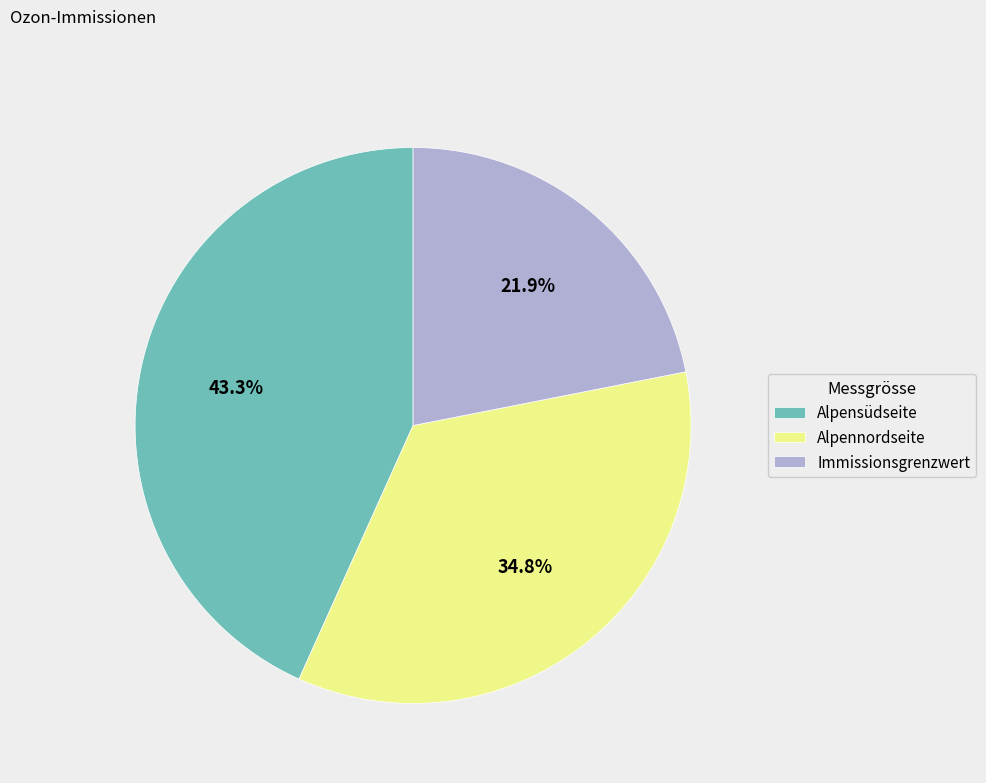

Is the sum of Alpennordseite and Immissionsgrenzwert greater than half?

Yes